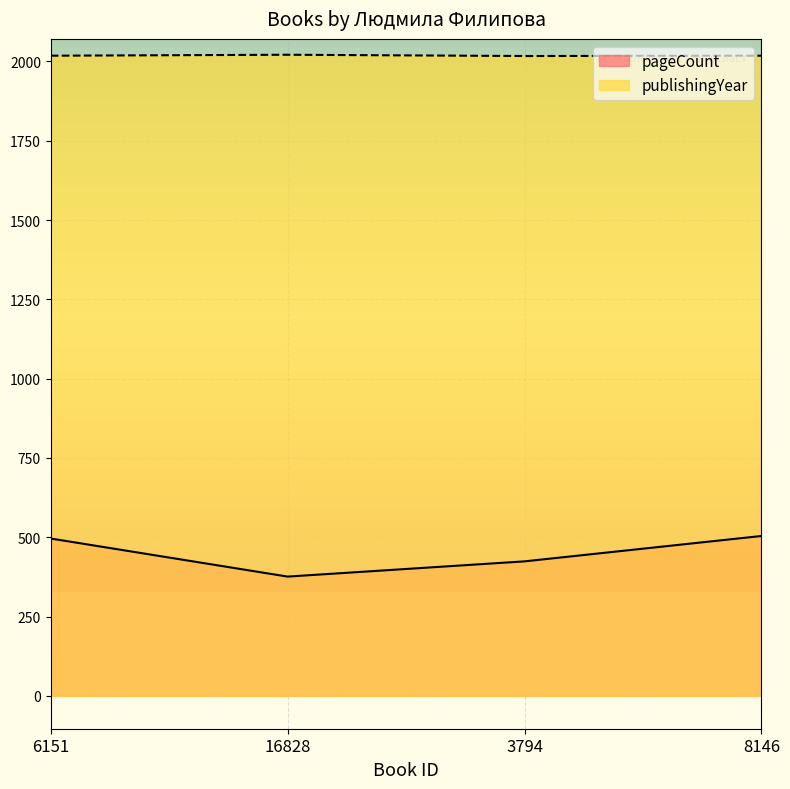

What value does the publishingYear series have at 3794?

2017